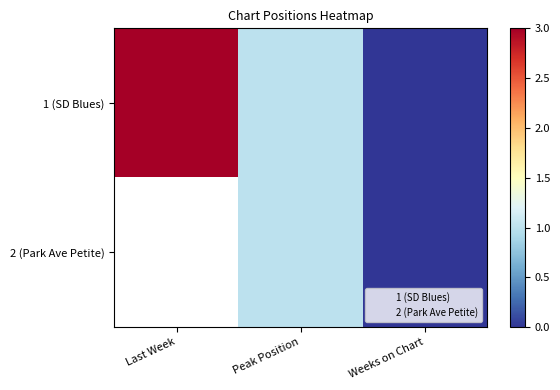

What is the sum of the 1 (SD Blues) values at Weeks on Chart and Peak Position?

1.0